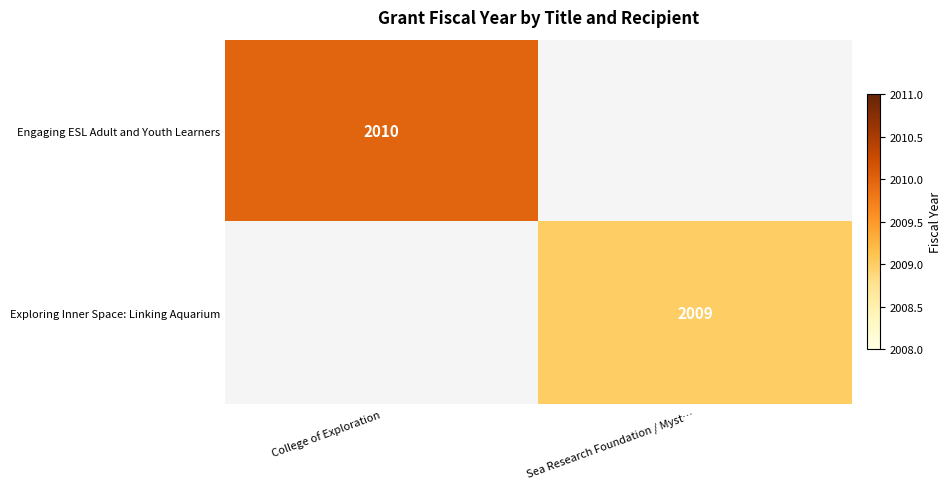

Is the value of Exploring Inner Space: Linking Aquarium at Sea Research Foundation / Myst… greater than the value of Engaging ESL Adult and Youth Learners at College of Exploration?

No